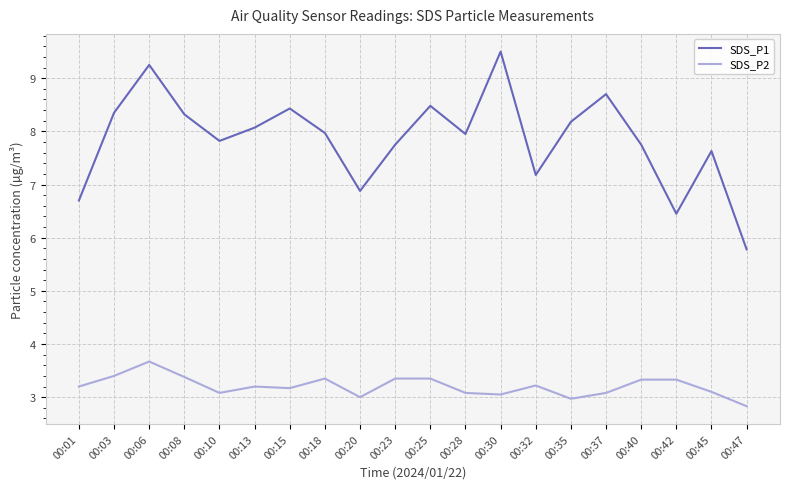

True or false: SDS_P1 and SDS_P2 cross at least once.

False